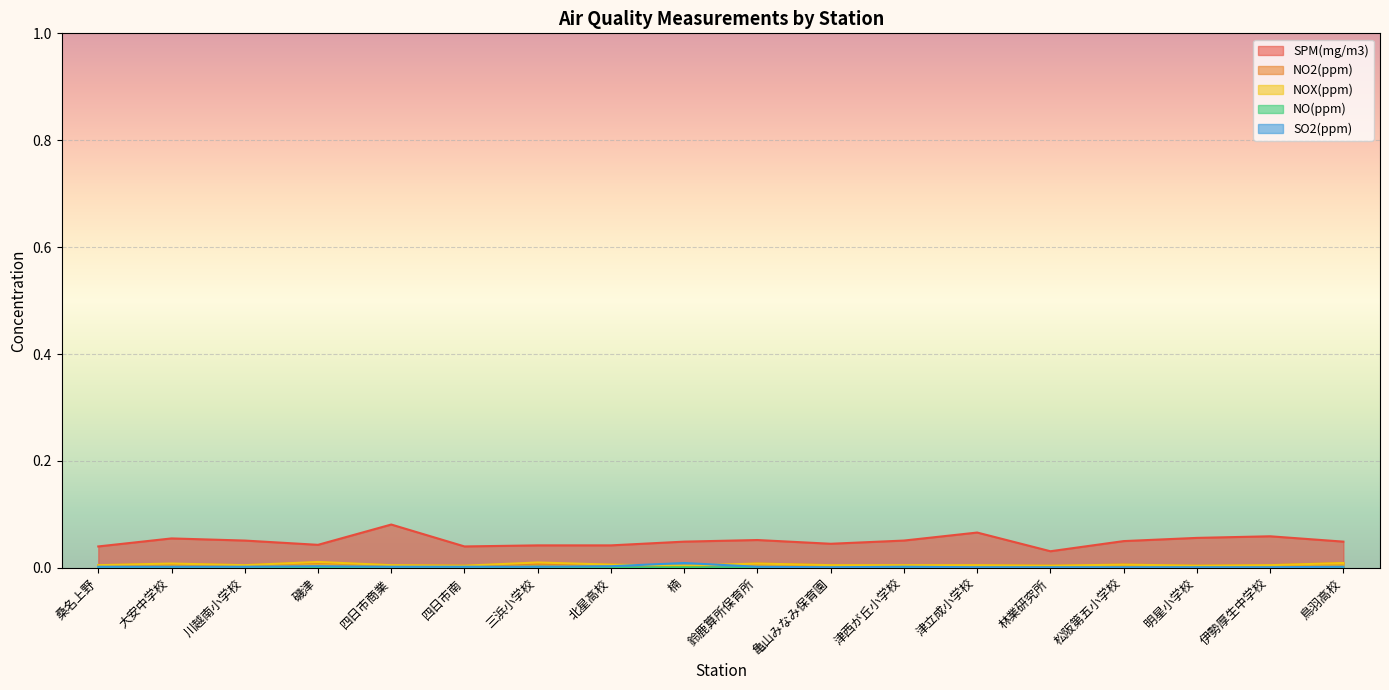

Between which two adjacent categories do SO2(ppm) and NO2(ppm) first intersect?

北星高校 and 楠